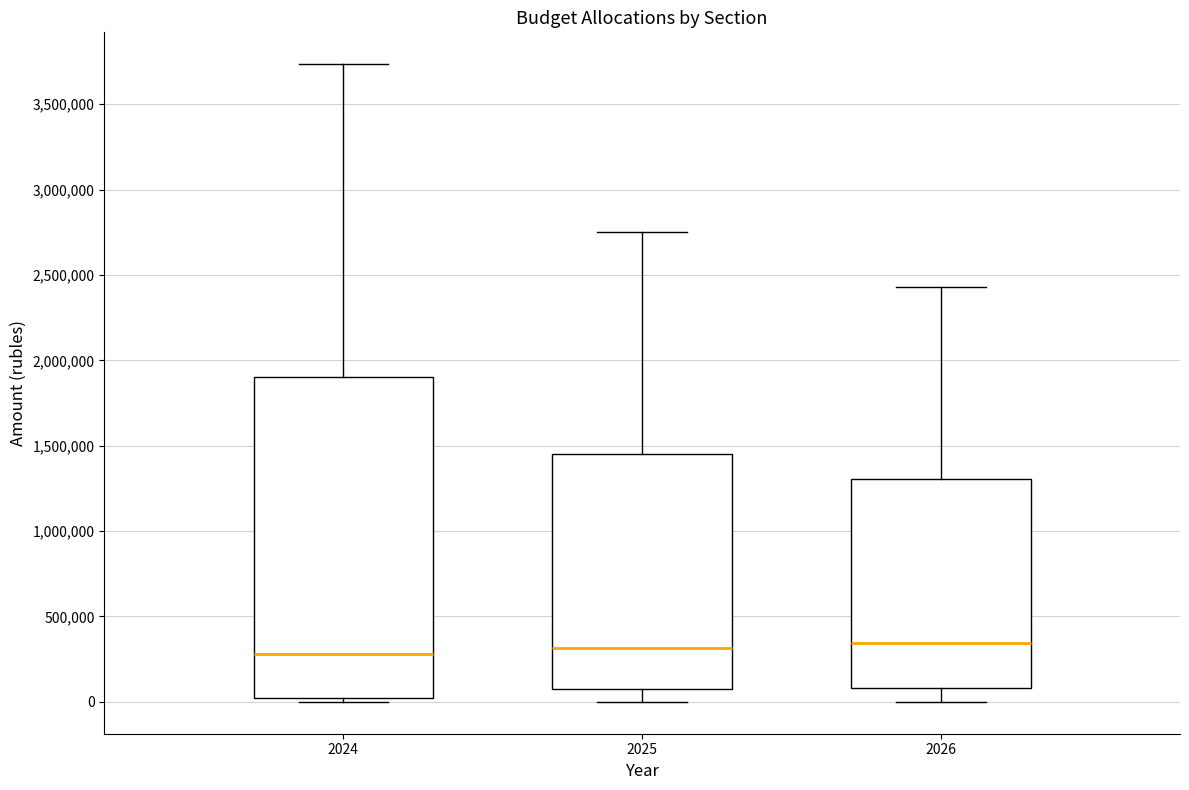

Comparing the boxes themselves (not the whiskers), which one is the tallest?

2024